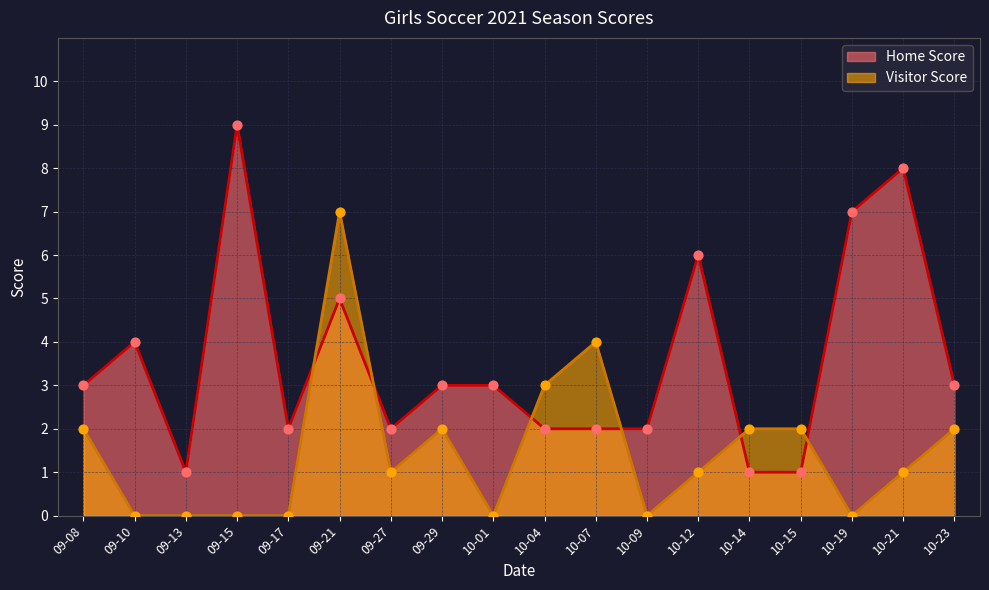

What are all the series names shown in the legend?

Home Score, Visitor Score